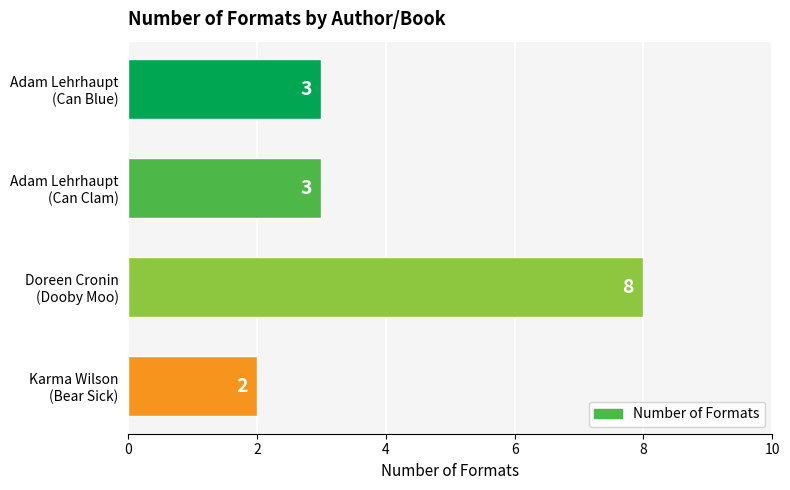

Count the values in the range 3 to 8.

3